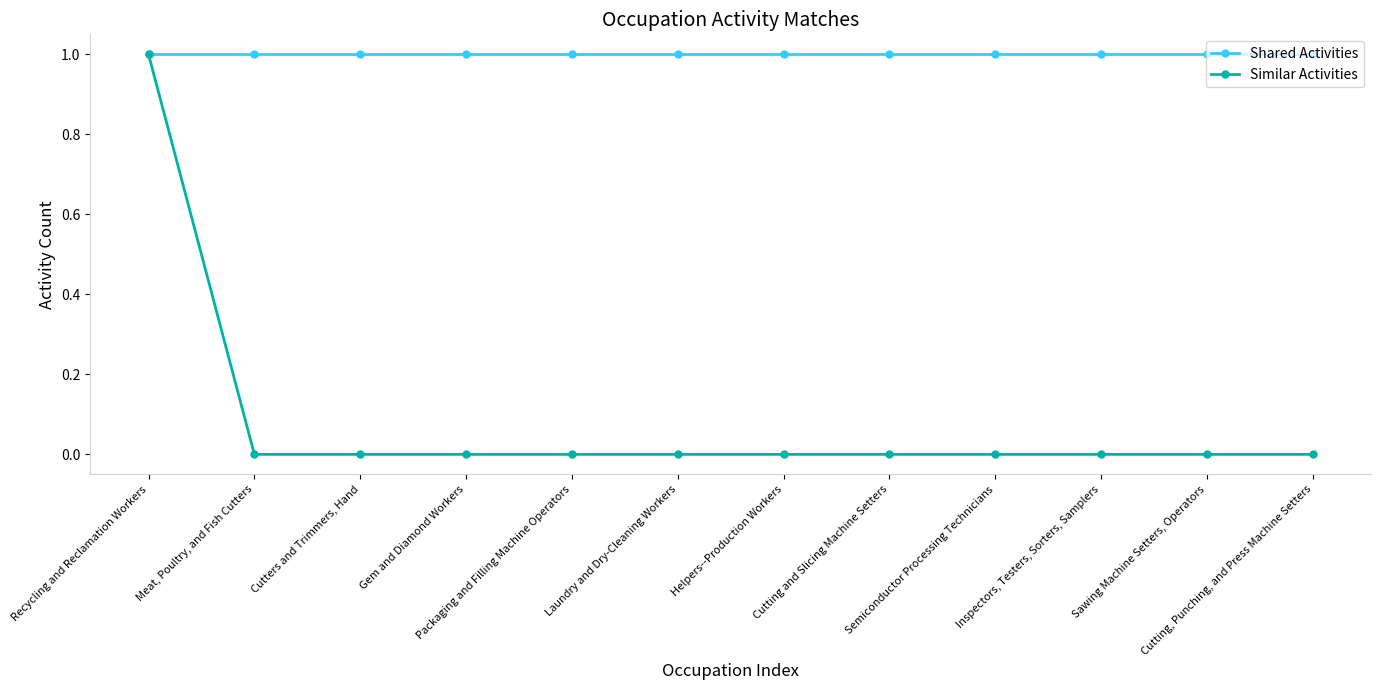

What is the value of the Shared Activities point at the 4th from the left?

1